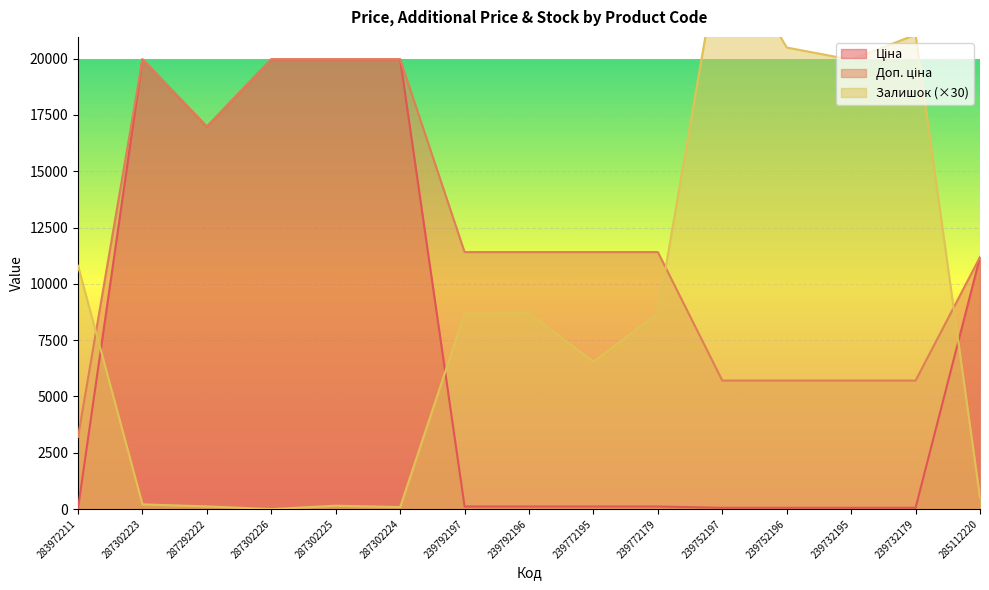

At which label does Залишок first exceed 8670?

283972211